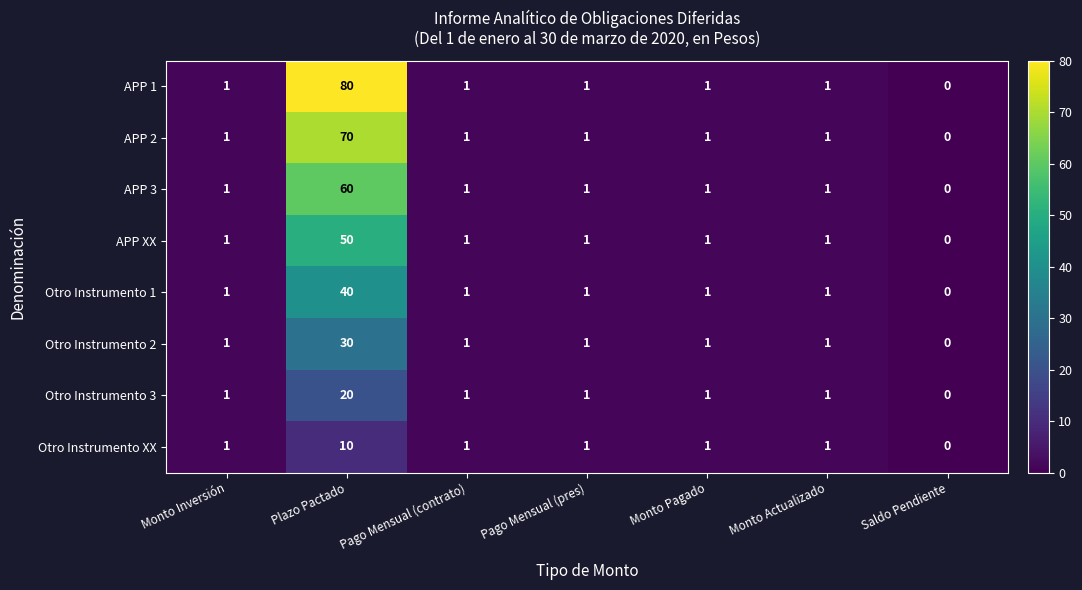

What is the difference between the APP 2 values at Plazo Pactado and Monto Actualizado?

69